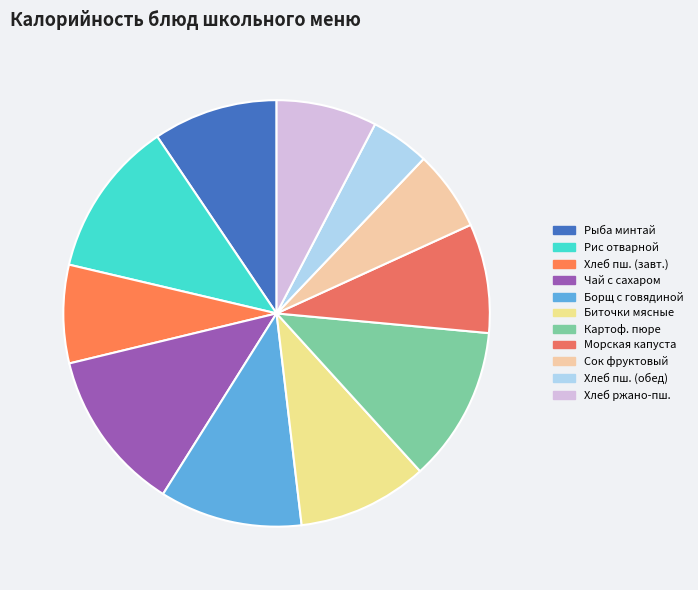

The Биточки мясные slice represents 10% of the pie. True or false?

True